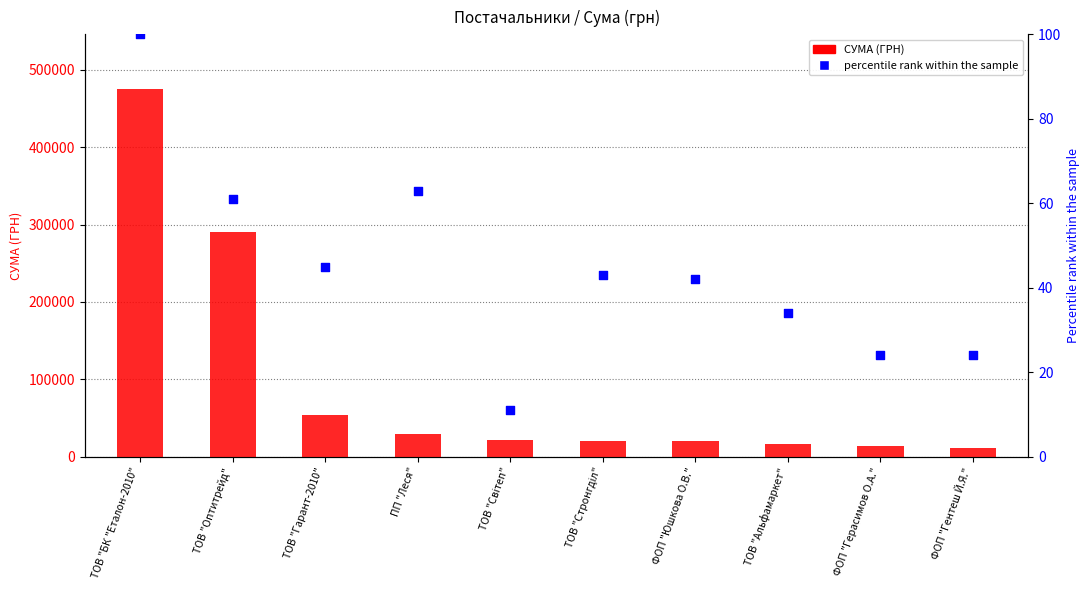

At which category is the sum across all series the highest?

ТОВ "БК "Еталон-2010"